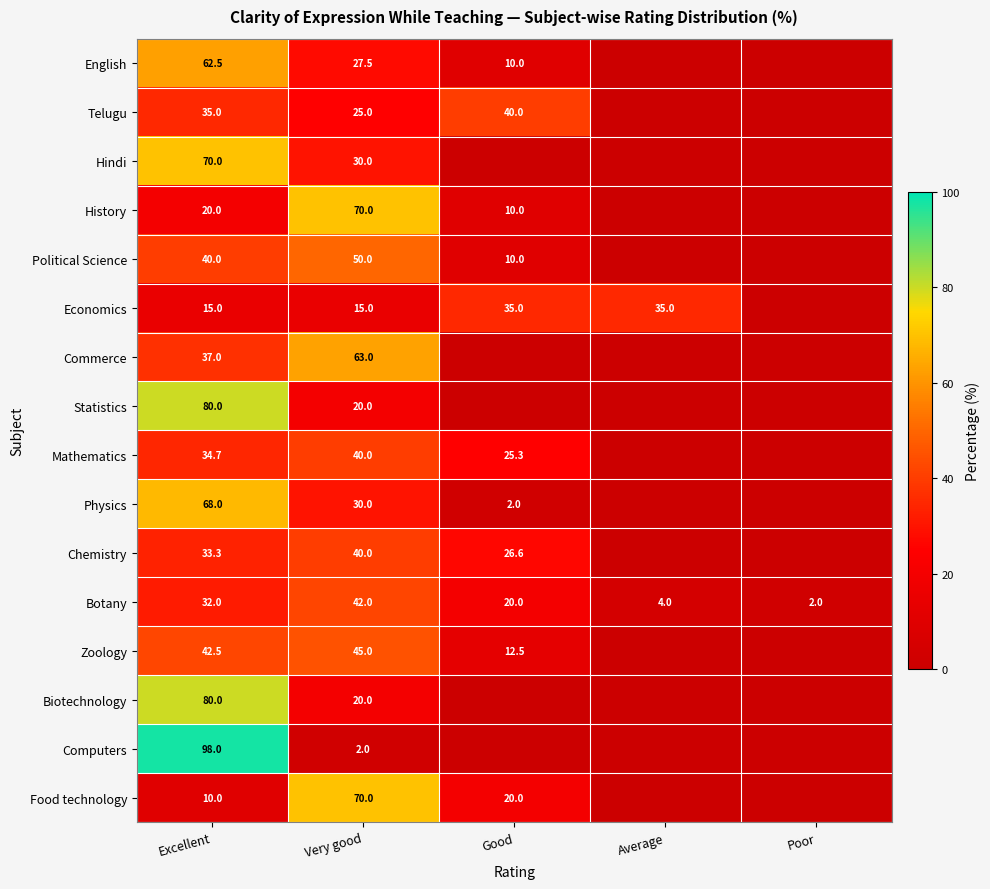

The value of Chemistry at Excellent is 8.7. True or false?

False